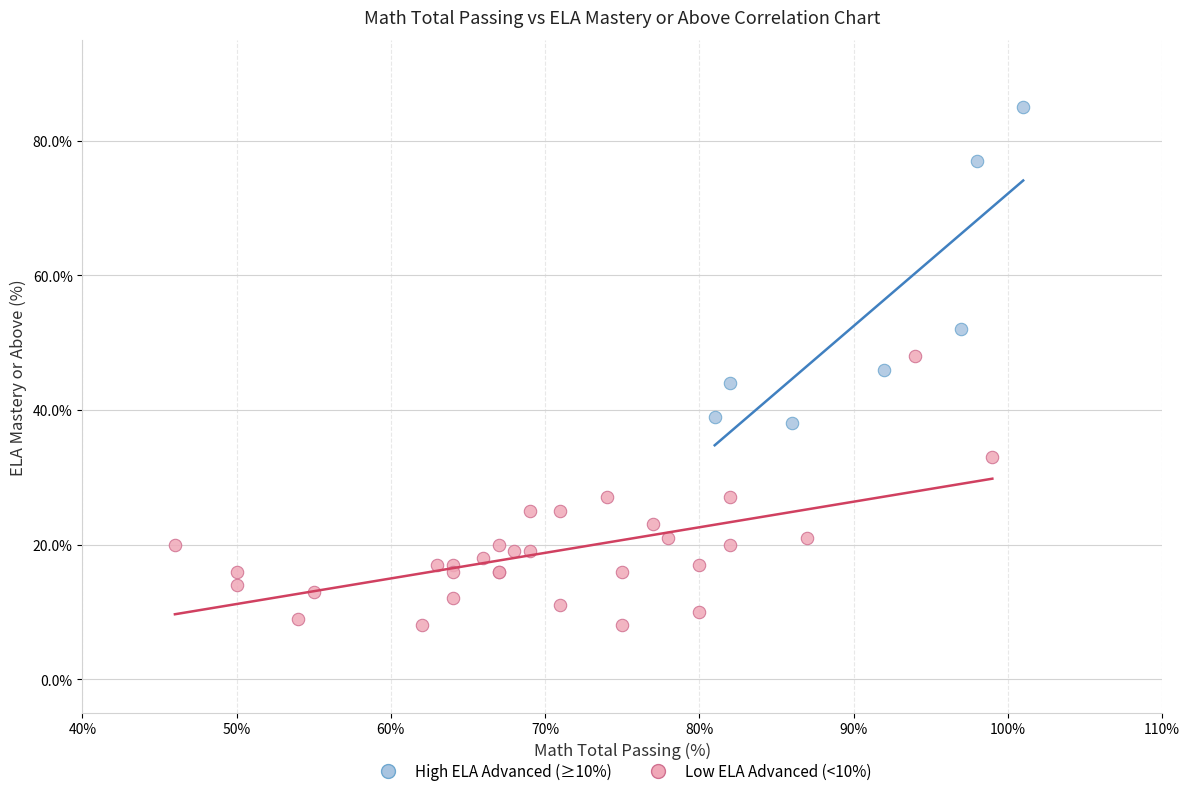

Which series reaches the maximum Y coordinate?

High ELA Advanced (≥10%)